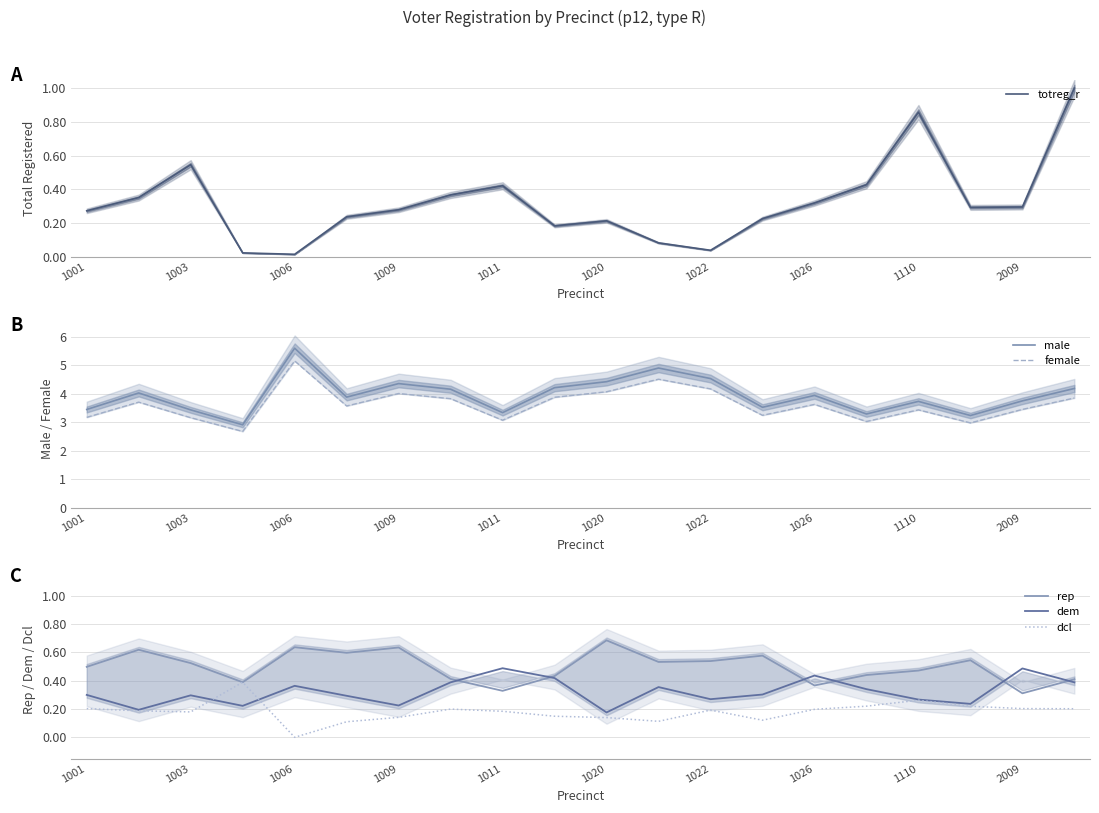

What is the sum of all dcl values?

3.6